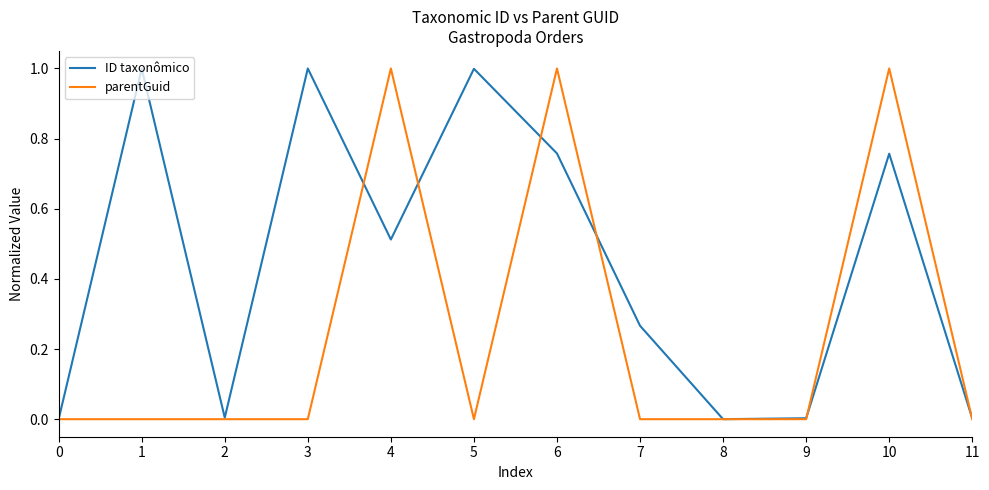

Is the value of ID taxonômico at 2 greater than the value of parentGuid at 4?

No